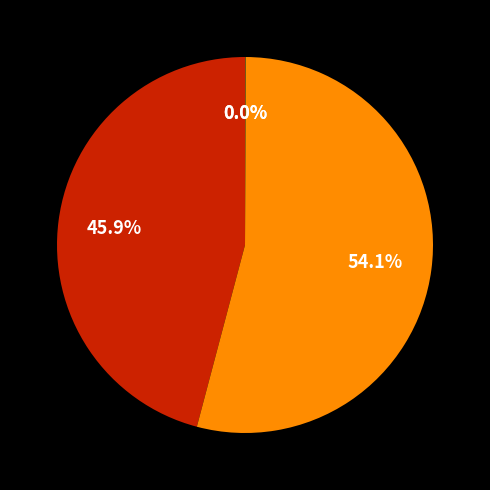

Does any single category account for the majority?

Yes